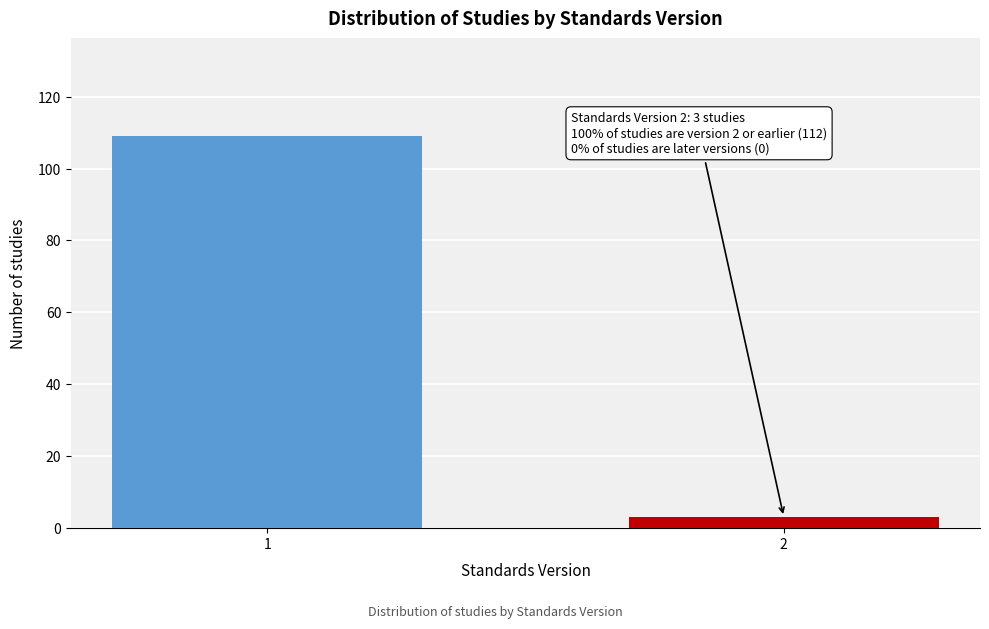

Reading left to right, list all the values displayed in this chart.

1=109	2=3